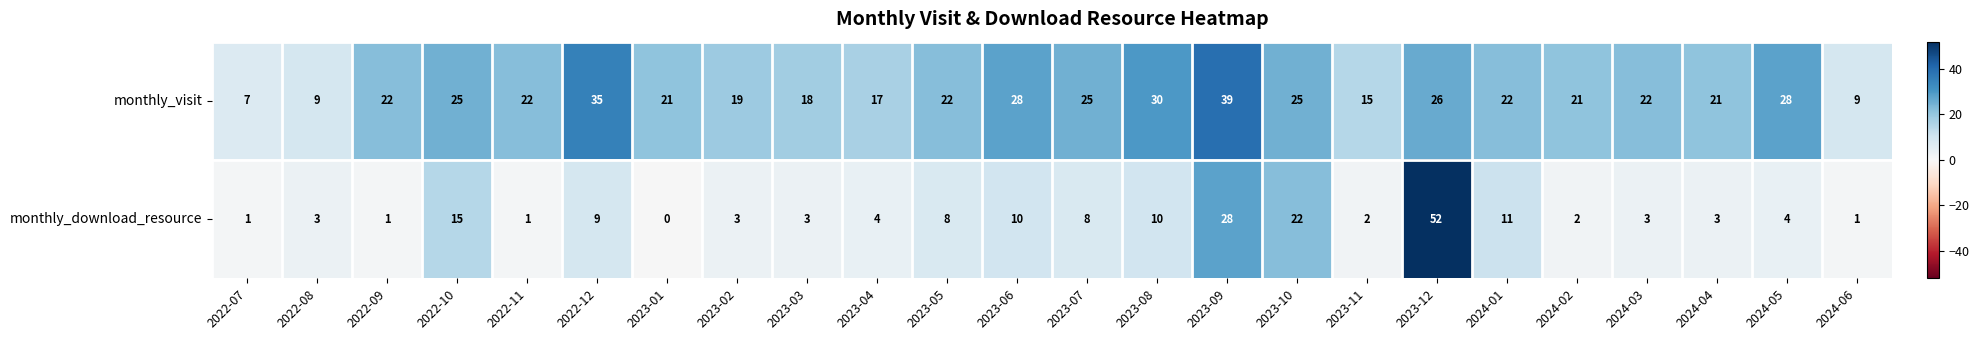

How many values in the monthly_visit series are below 22?

10